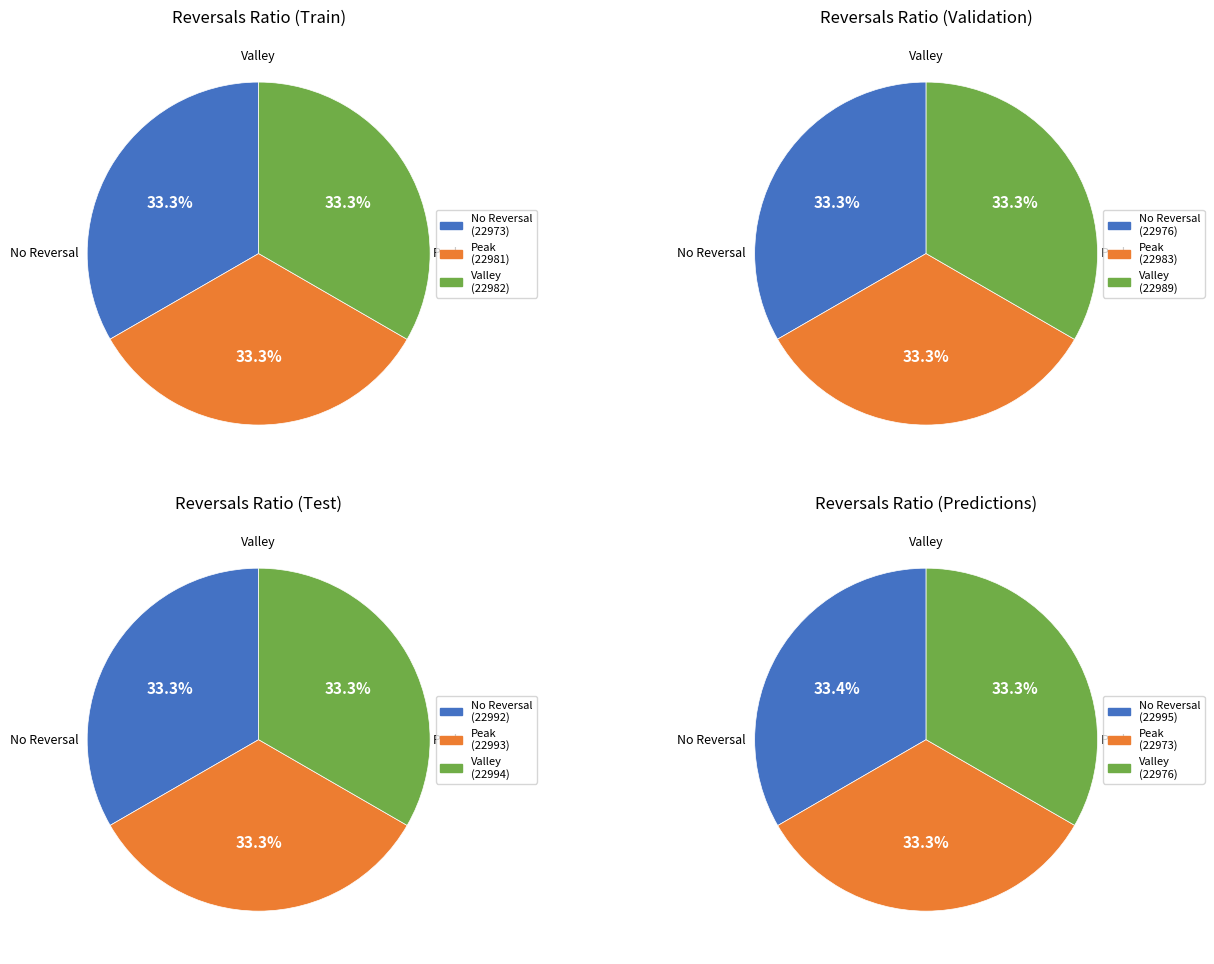

What is the spread (max minus min) of values at 3?

17